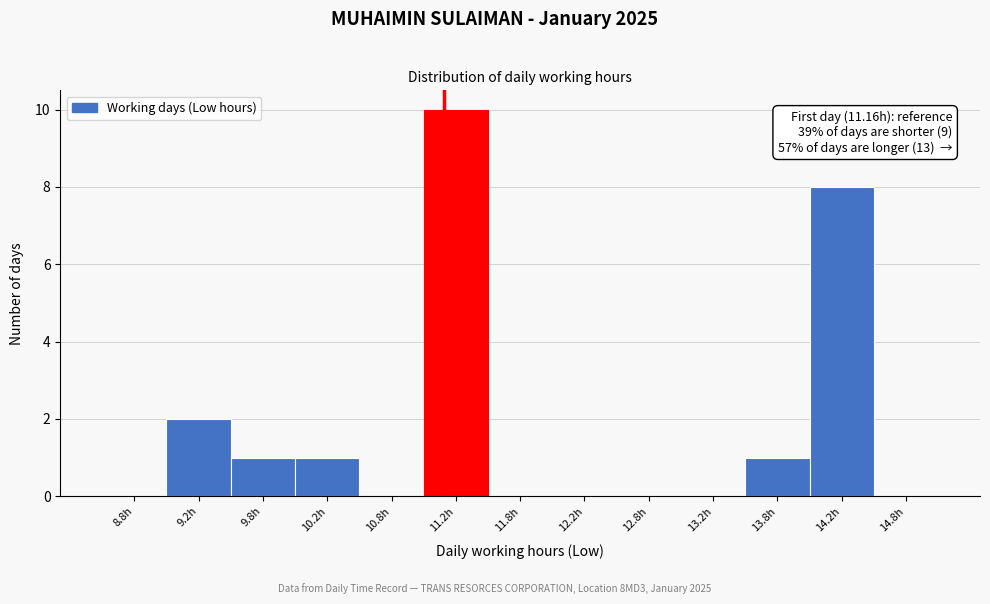

Which range on the x-axis has the tallest bar?

11.0 to 11.5